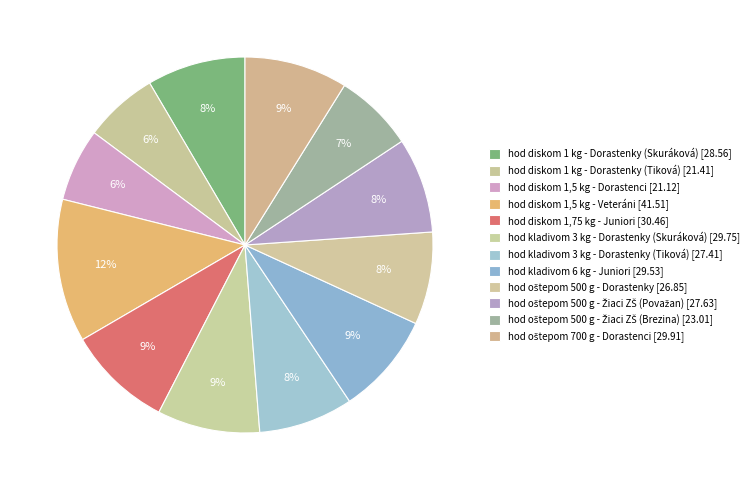

What is the change in value from hod diskom 1,75 kg - Juniori to hod kladivom 3 kg - Dorastenky (Skuráková)?

-0.7